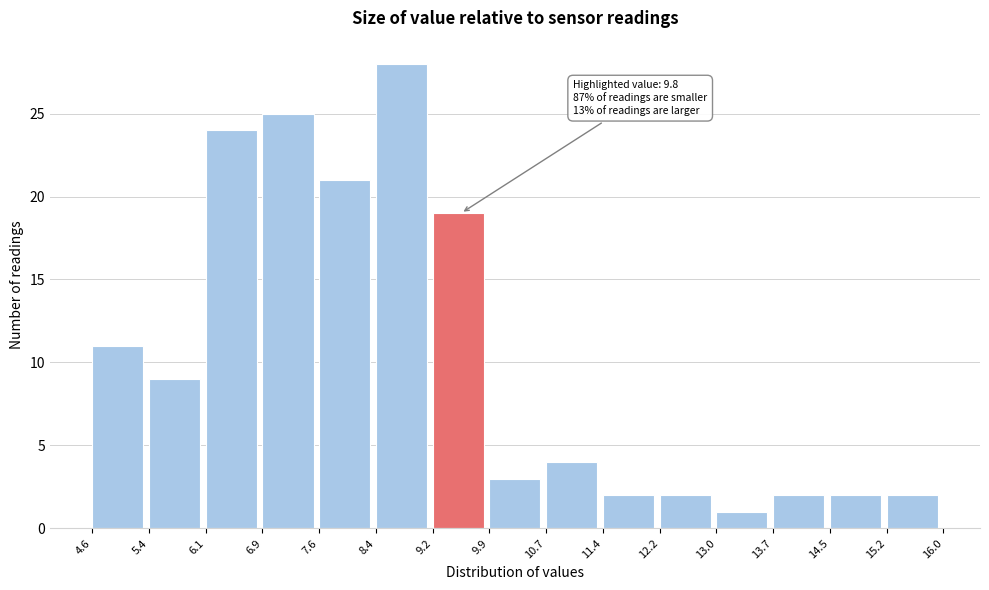

Over which range of the x-axis is the bar tallest?

8.4 to 9.2